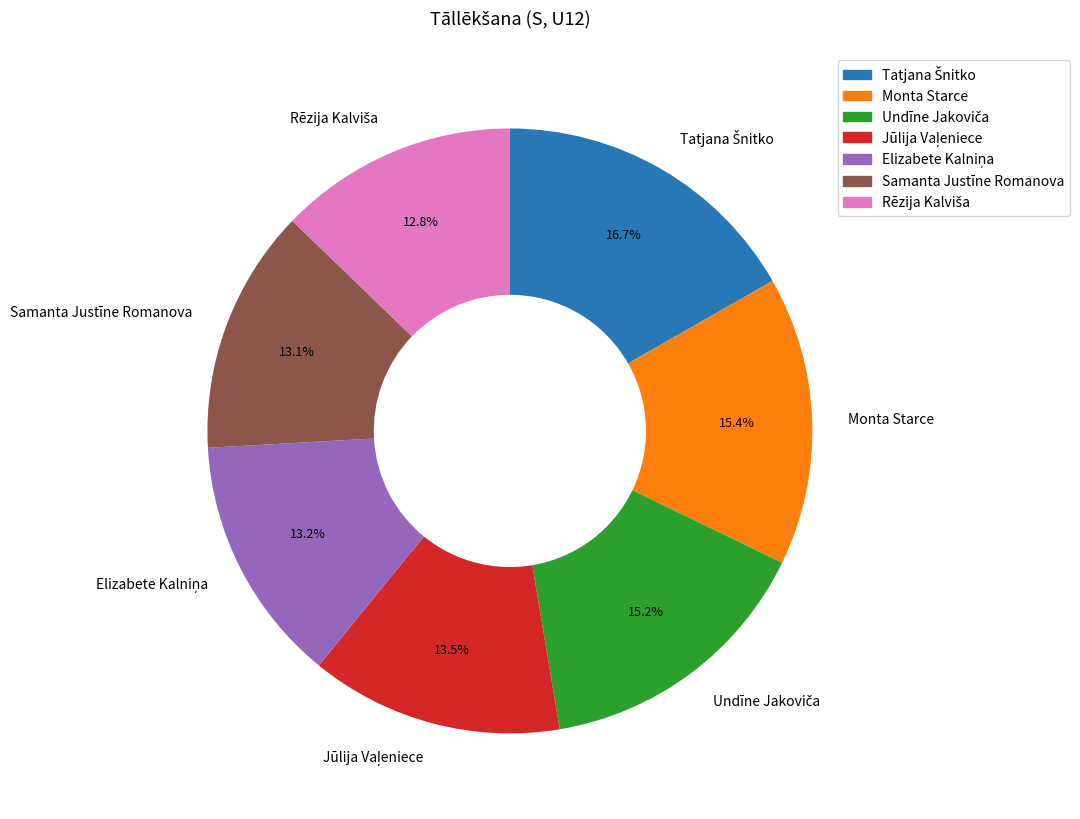

Is Monta Starce the majority of the pie?

No